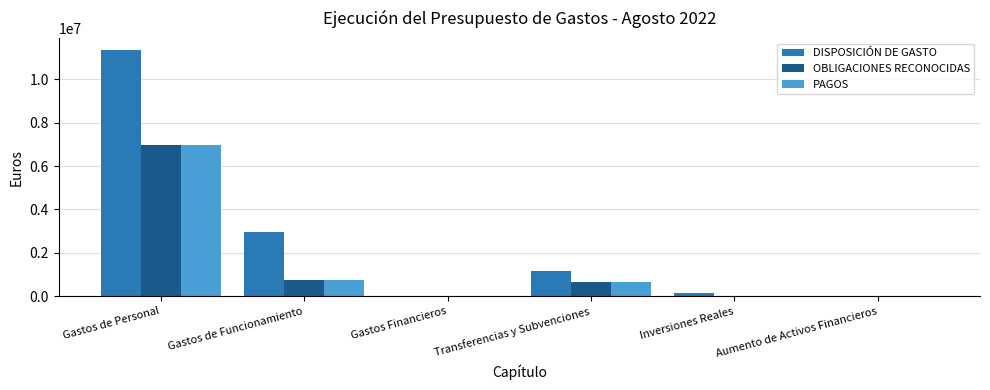

What is the total value across all series at Gastos de Funcionamiento?

4476278.2